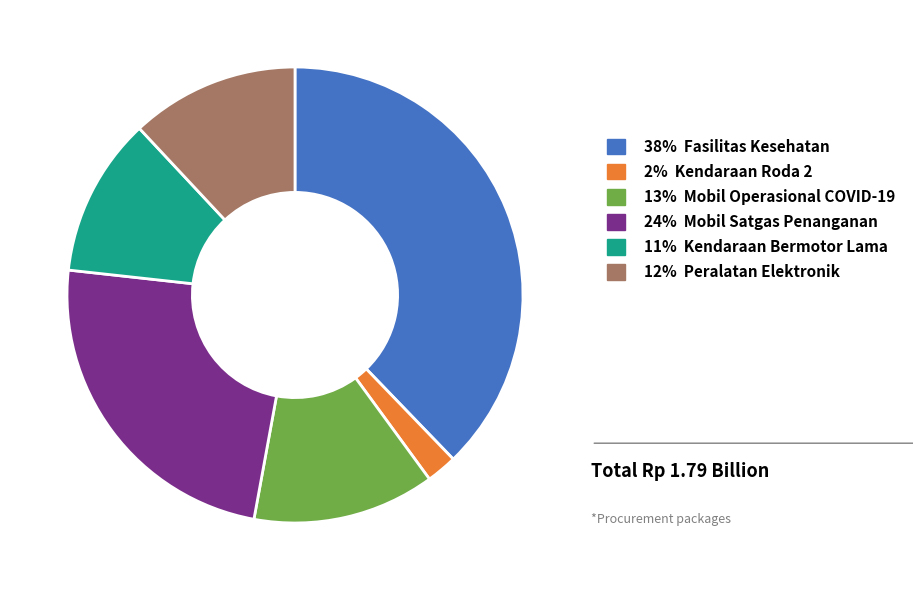

True or false: 12% Peralatan Elektronik accounts for 12% of the total.

True